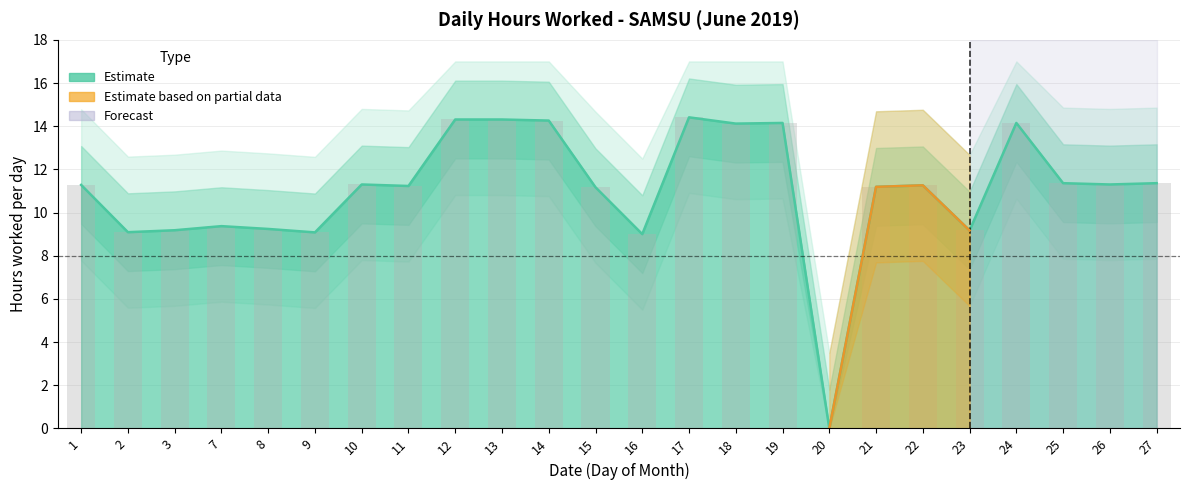

List the labels in order of value, smallest first.

20, 16, 9, 2, 23, 3, 8, 7, 15, 21, 11, 22, 1, 10, 26, 25, 27, 18, 19, 24, 14, 12, 13, 17